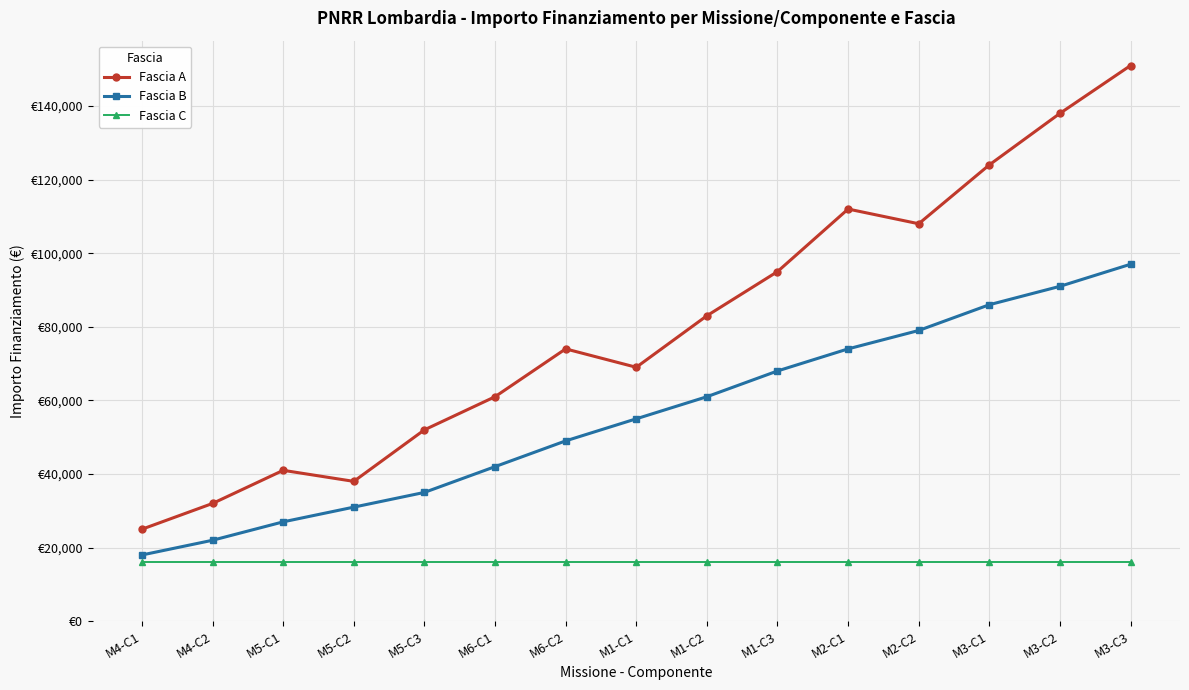

Does the chart have visible grid lines?

Yes